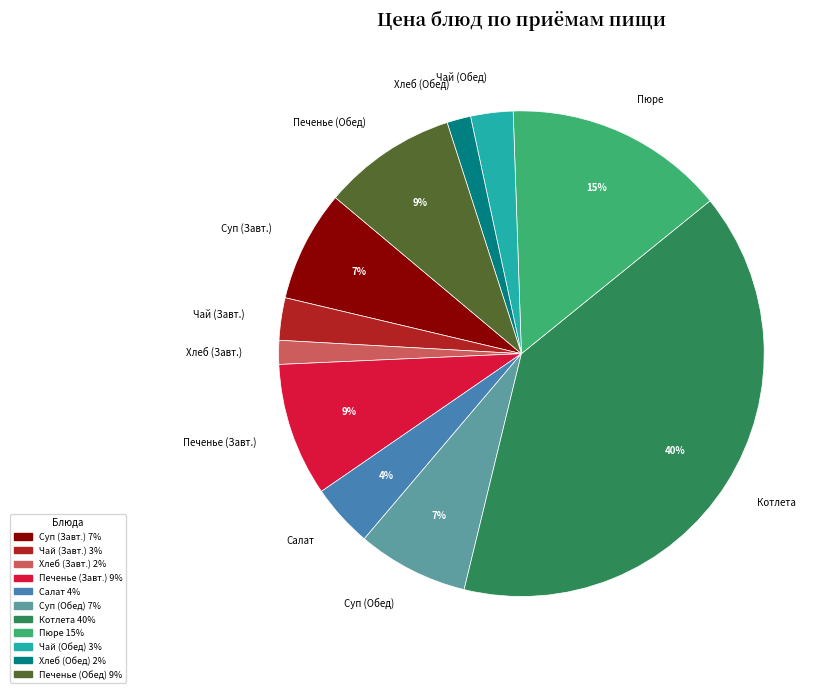

Does any single category account for the majority?

No